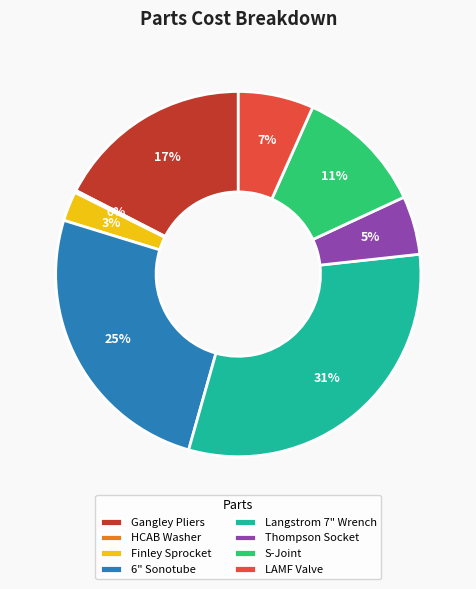

To the nearest percent, what is the average slice percentage?

12%